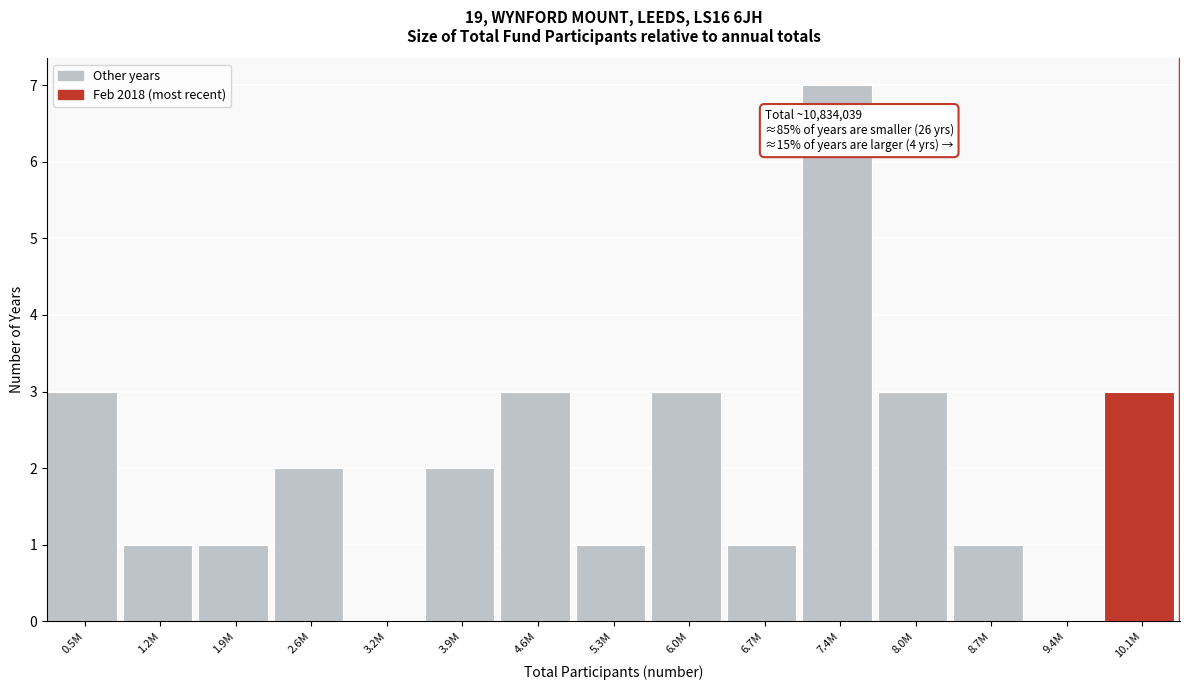

Reading left to right, extract all data points from this chart.

0.5M=3	1.2M=1	1.9M=1	2.6M=2	3.2M=0	3.9M=2	4.6M=3	5.3M=1	6.0M=3	6.7M=1	7.4M=7	8.0M=3	8.7M=1	9.4M=0	10.1M=3